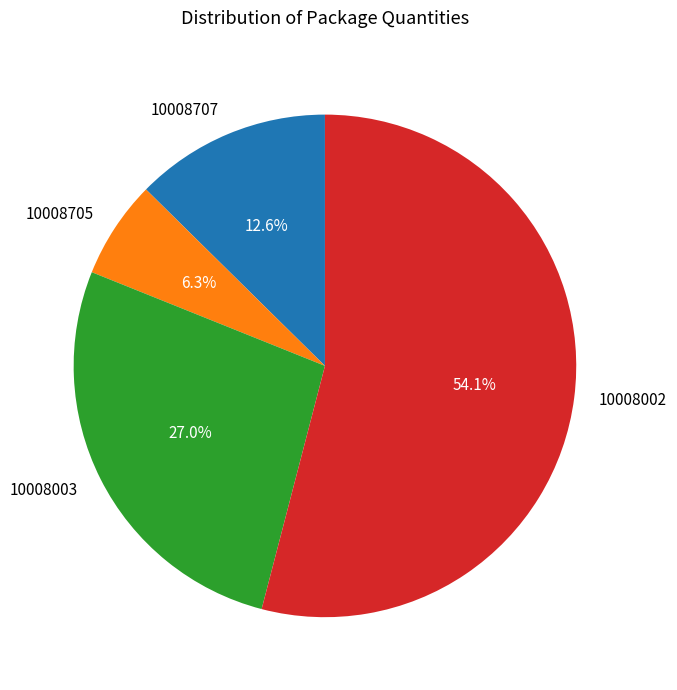

To the nearest percent, what is the combined percentage of 10008003 and 10008002?

81%